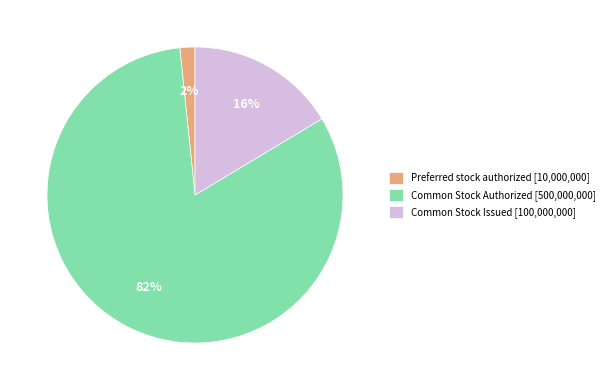

Which has a higher value, Common Stock Issued [100,000,000] or Common Stock Authorized [500,000,000]?

Common Stock Authorized [500,000,000]